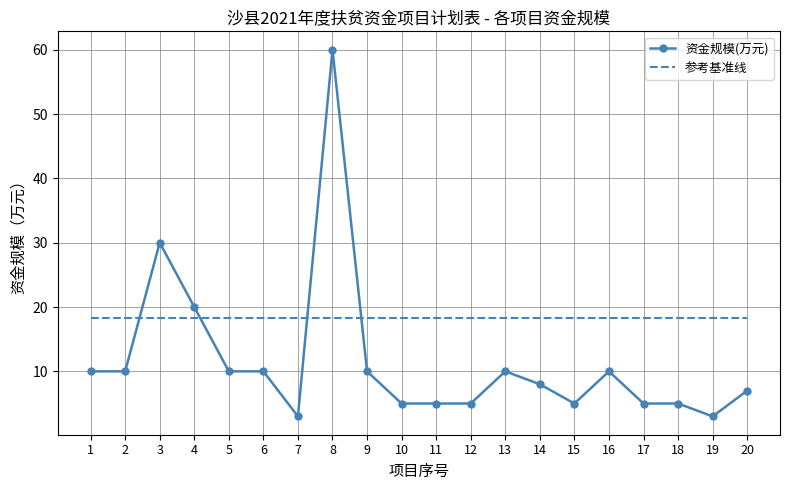

What is the difference between the maximum and minimum values in the 资金规模(万元) series?

57.0